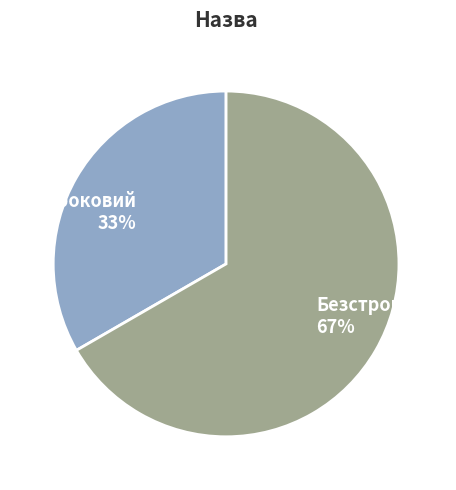

How many segments does this pie chart have?

2